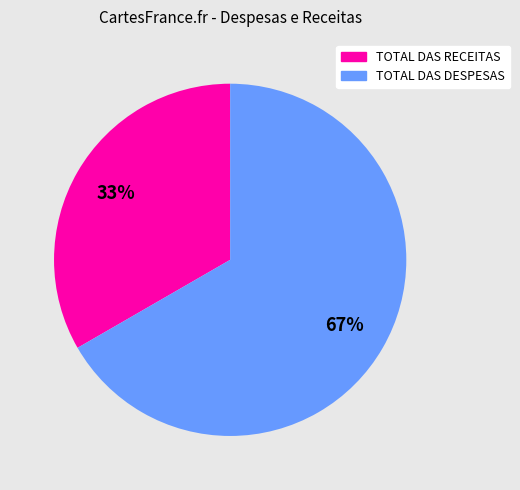

To the nearest percent, what is the combined percentage of TOTAL DAS RECEITAS and TOTAL DAS DESPESAS?

100%